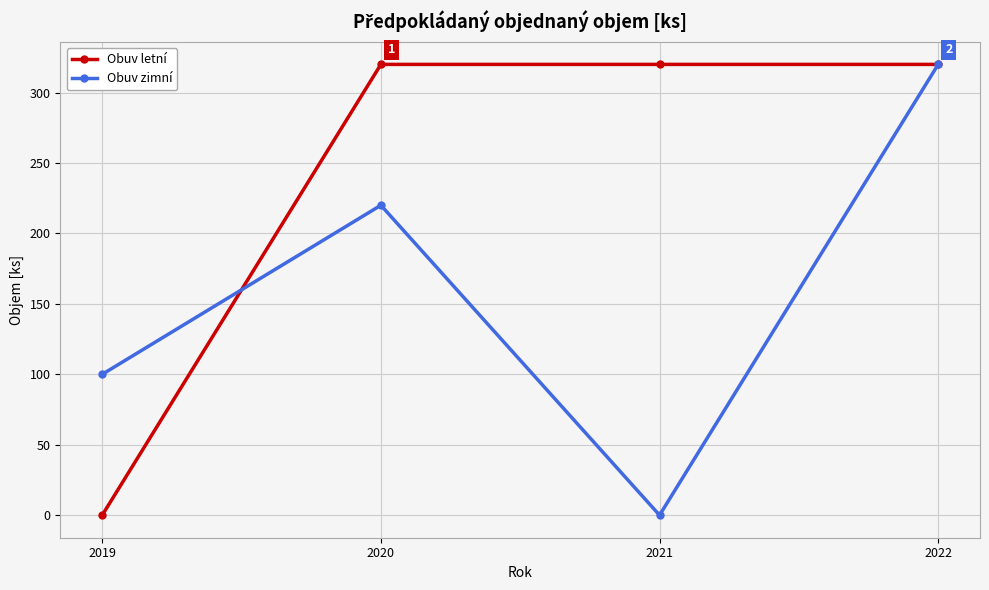

Which series has the largest total across all categories?

Obuv letní